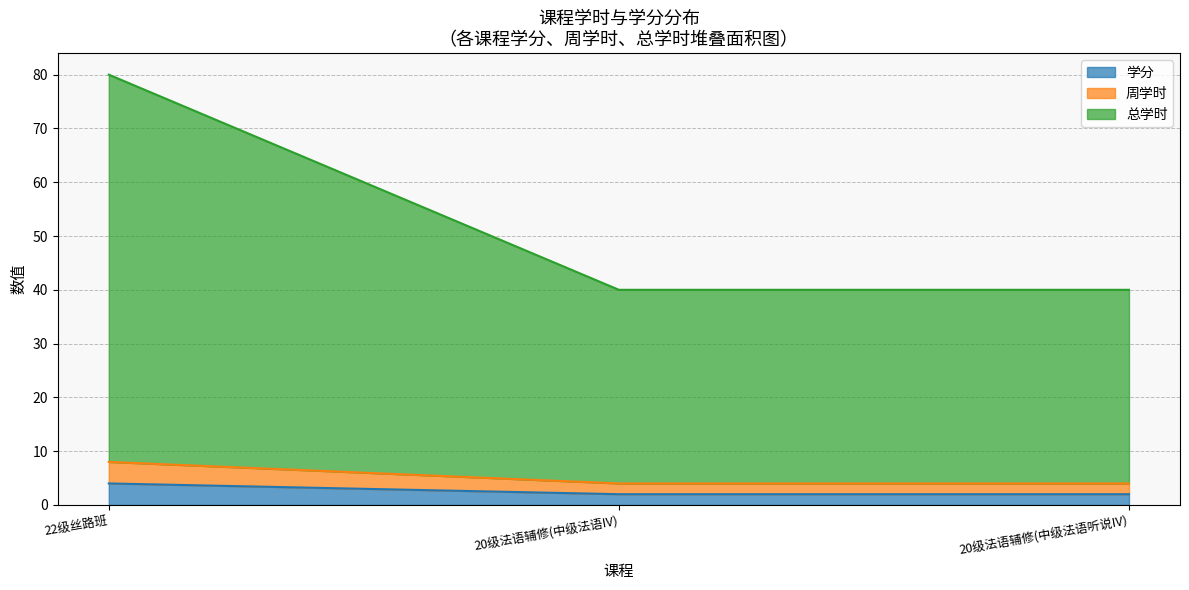

Rank the categories by 总学时 value from highest to lowest.

22级丝路班, 20级法语辅修(中级法语IV), 20级法语辅修(中级法语听说IV)